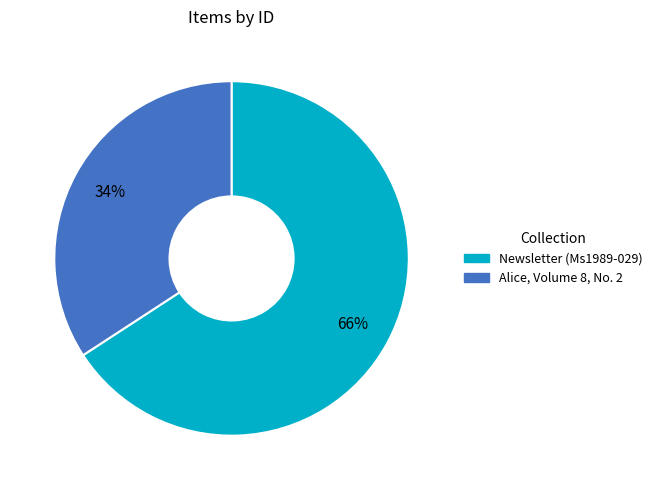

Count the number of slices in the pie.

2